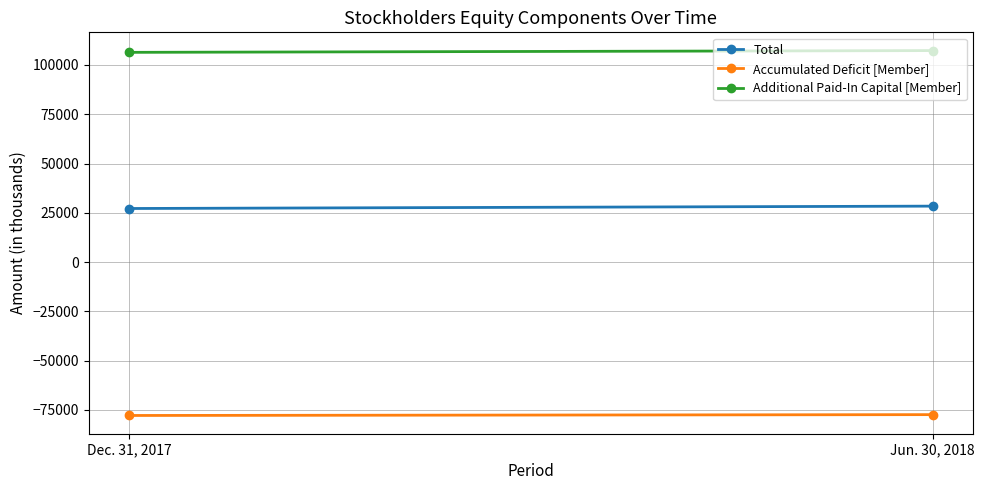

The value of Accumulated Deficit [Member] at Dec. 31, 2017 is -111264. True or false?

False